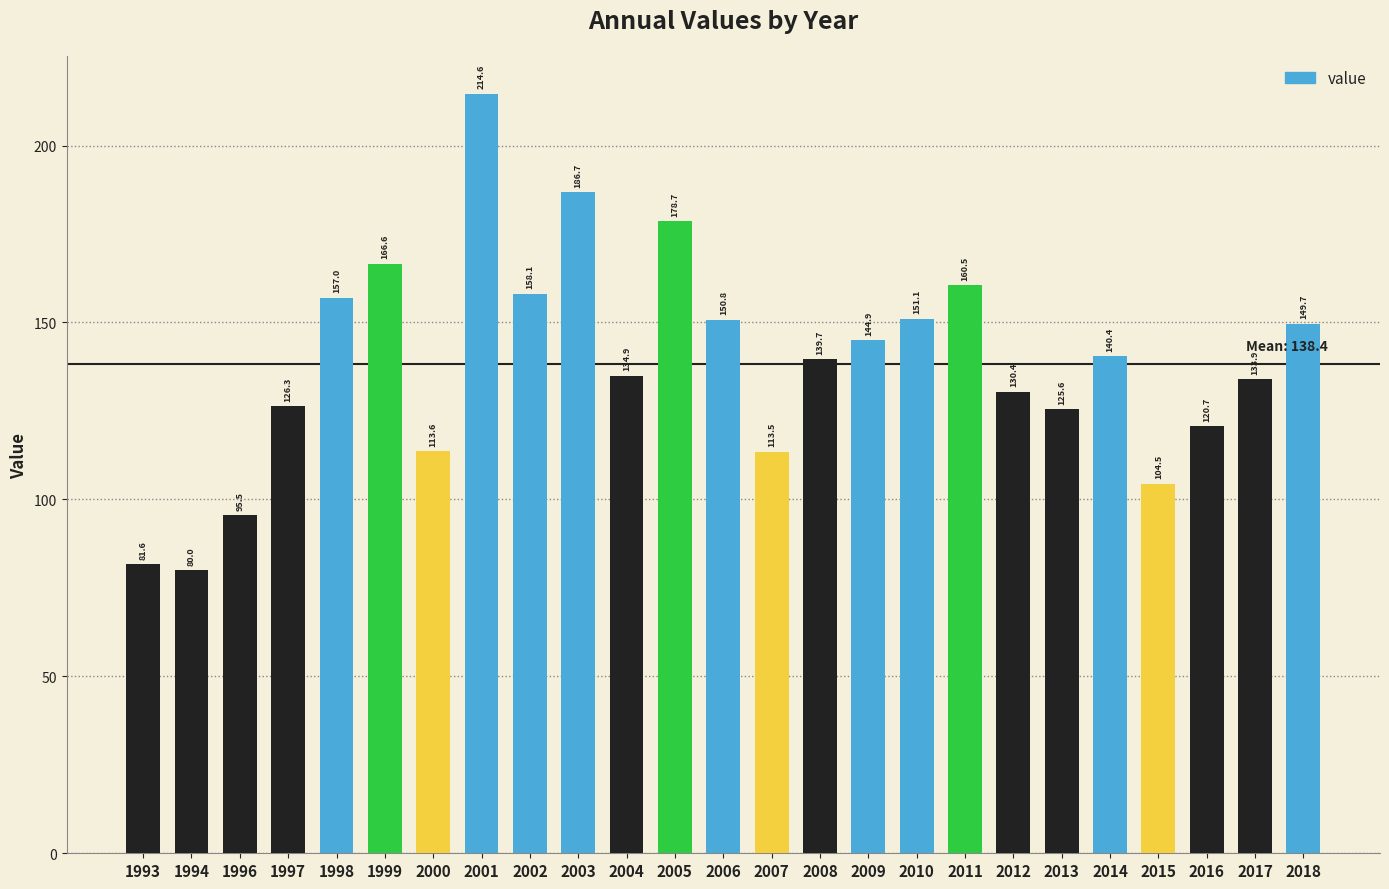

What is the ratio of the value at 2009 to the value at 2000?

1.3